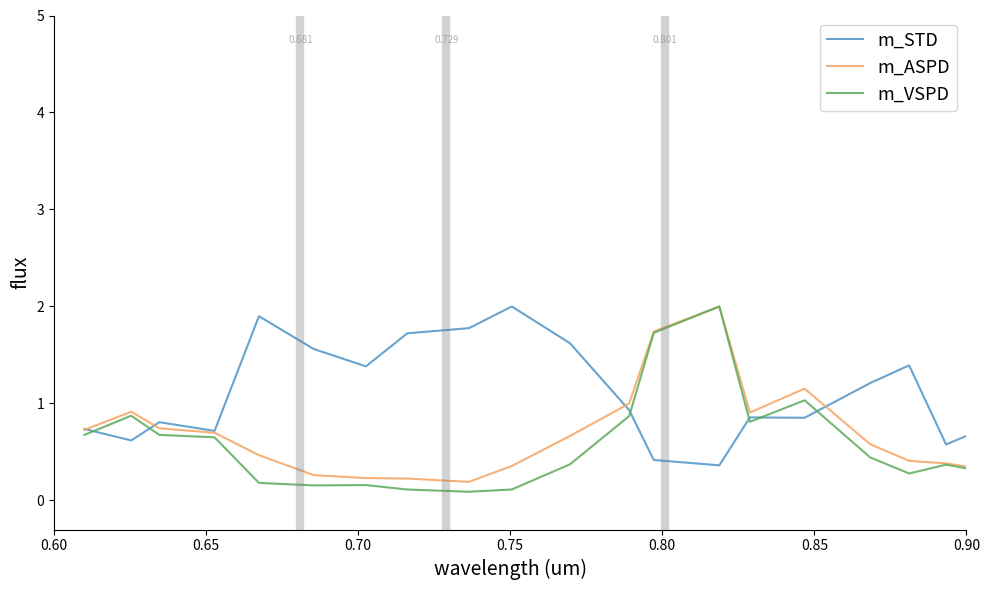

Which series has the largest range (max minus min)?

m_VSPD